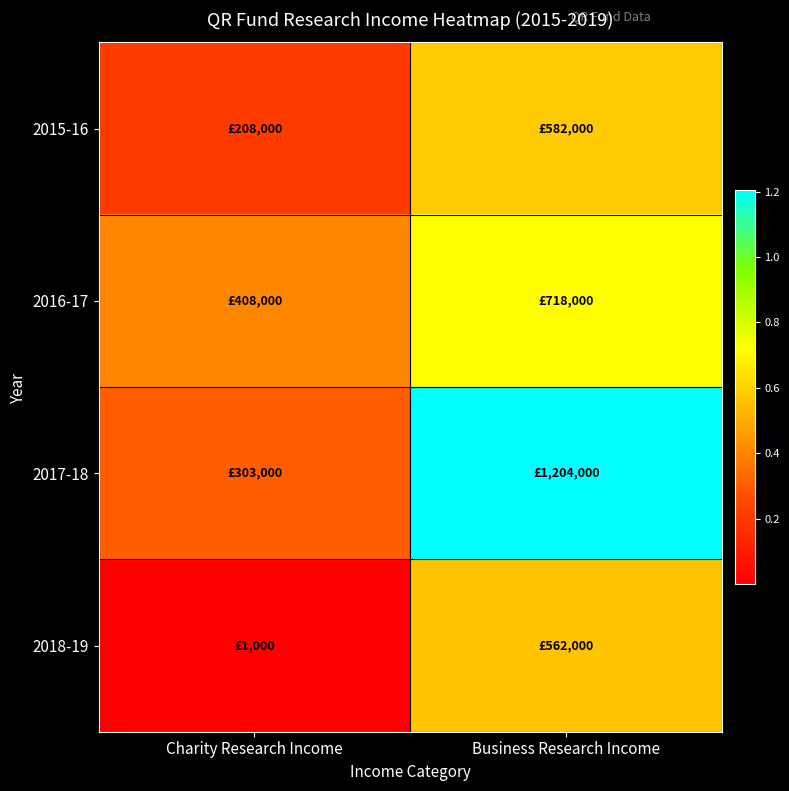

Rank the series by their average value, from lowest to highest.

2018-19, 2015-16, 2016-17, 2017-18